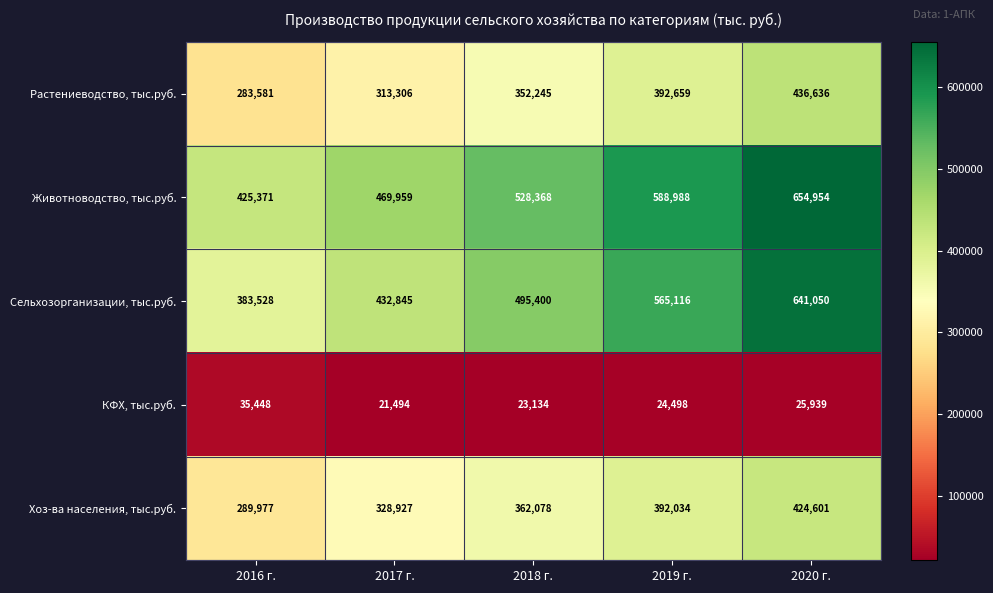

Is it true that Растениеводство, тыс.руб. equals 436636 at 2020 г.?

True